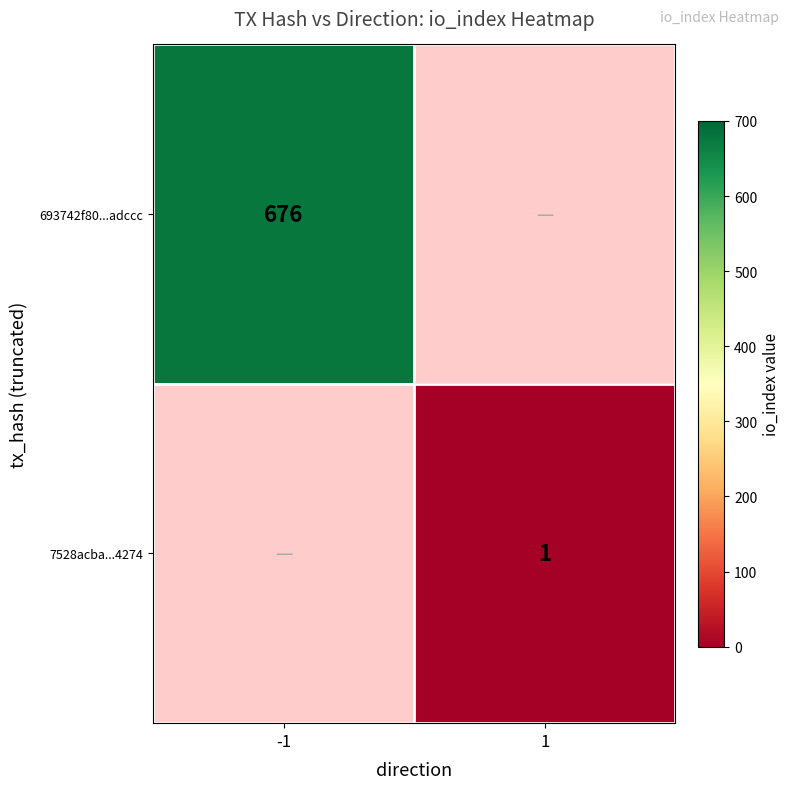

Is it true that 693742f80...adccc equals 473 at -1?

False